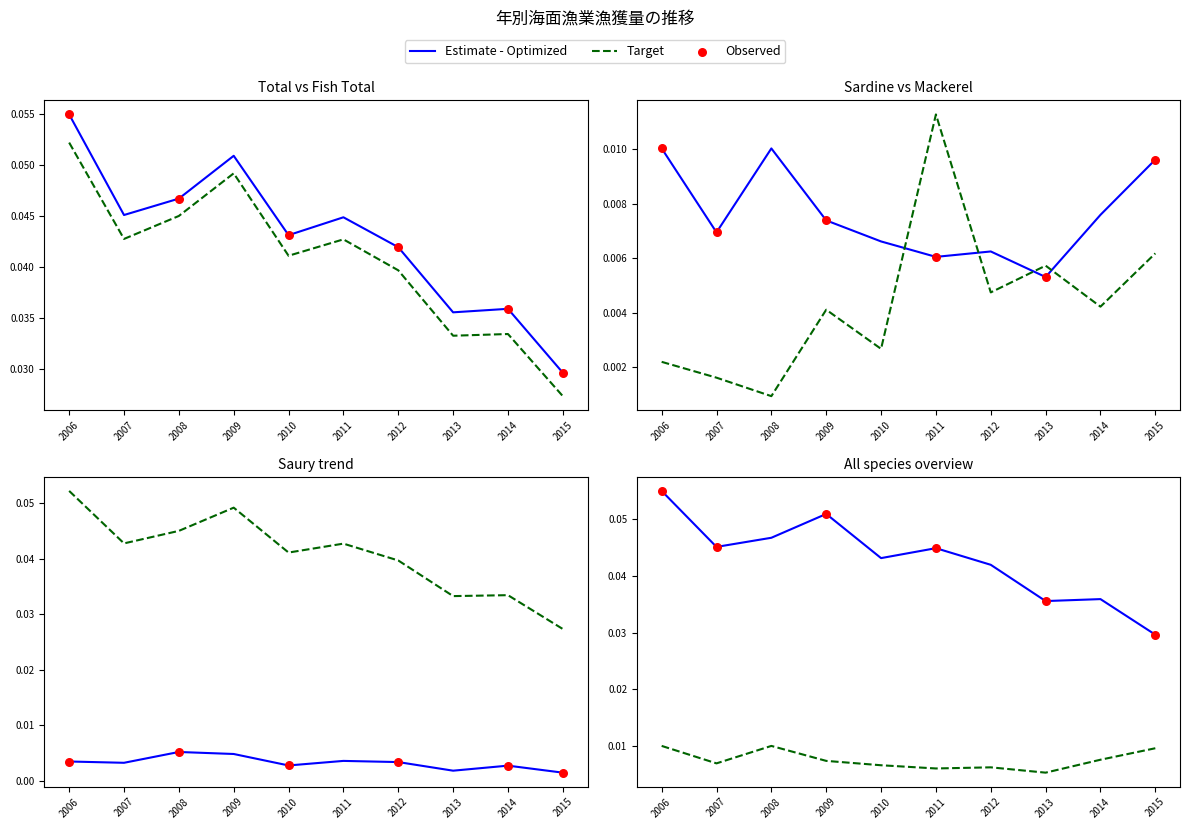

Is the value of Total (総数) at 2010 greater than the value of Fish Total (魚類計) at 2012?

Yes